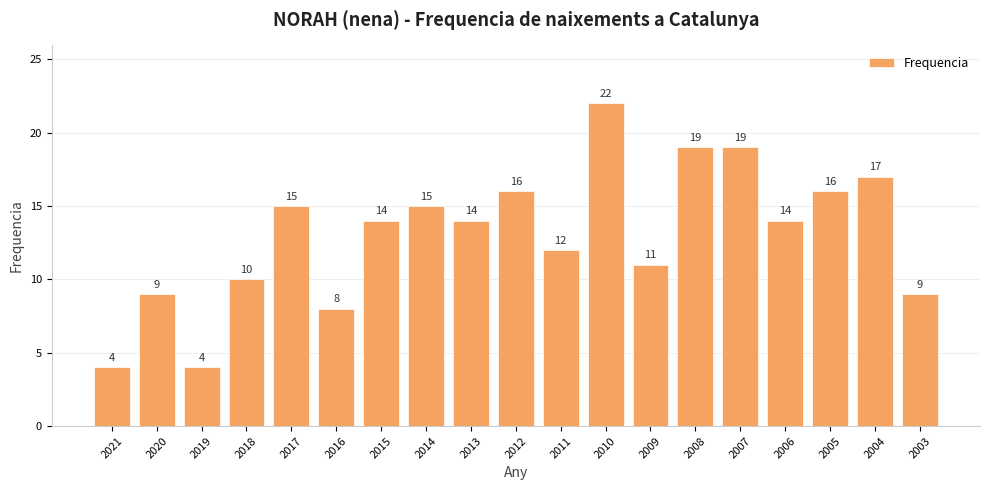

Reading left to right, transcribe all the data shown in this chart.

4	9	4	10	15	8	14	15	14	16	12	22	11	19	19	14	16	17	9